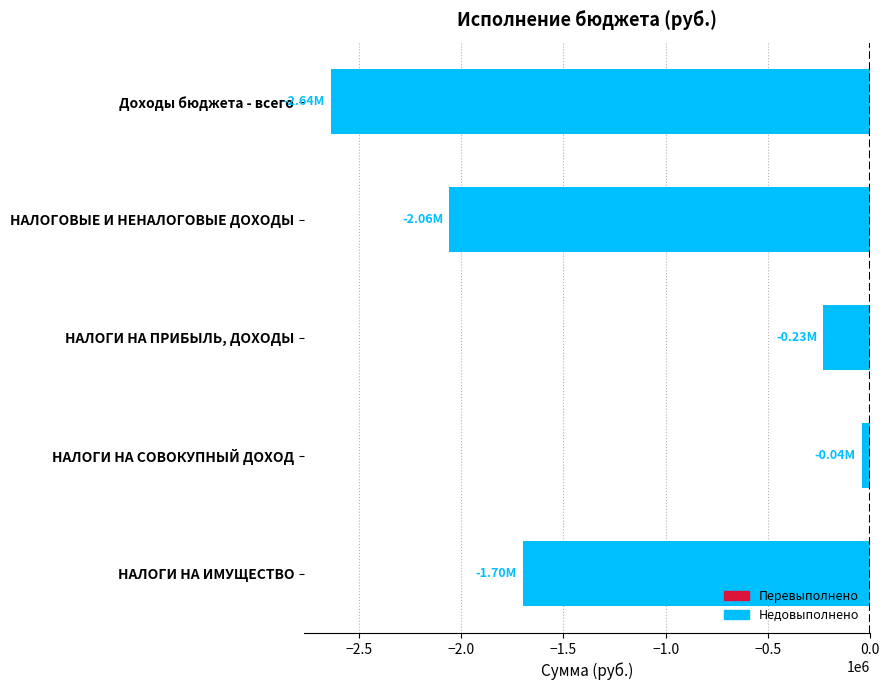

What is the label of the 5th bar from the top?

НАЛОГИ НА ИМУЩЕСТВО